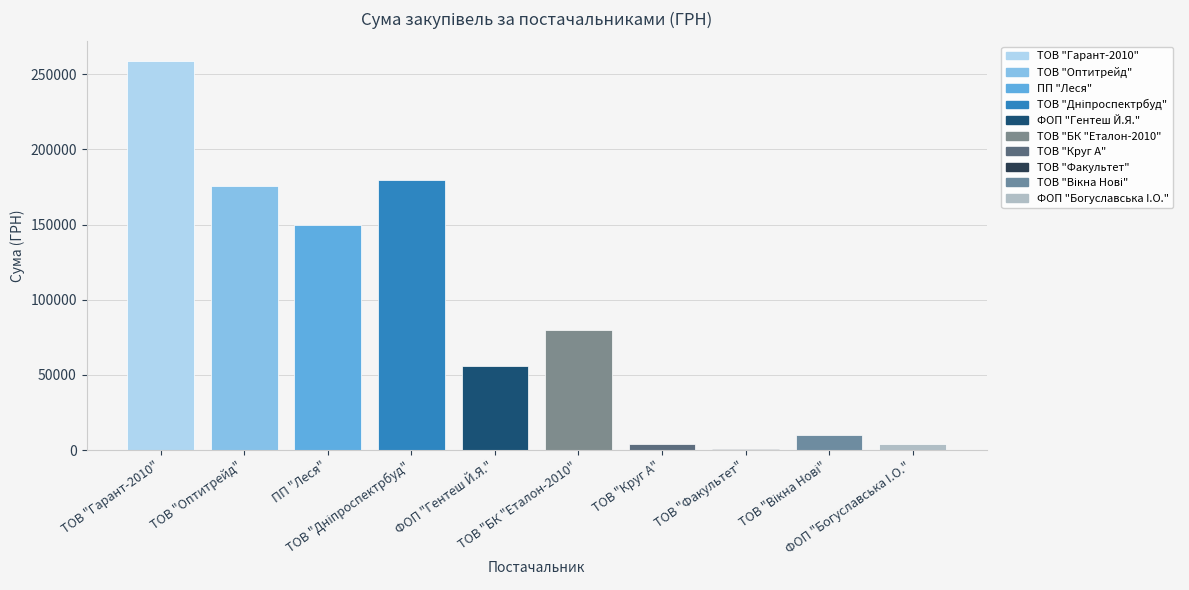

Where is the data nearest to the value 129620?

ПП "Леся"